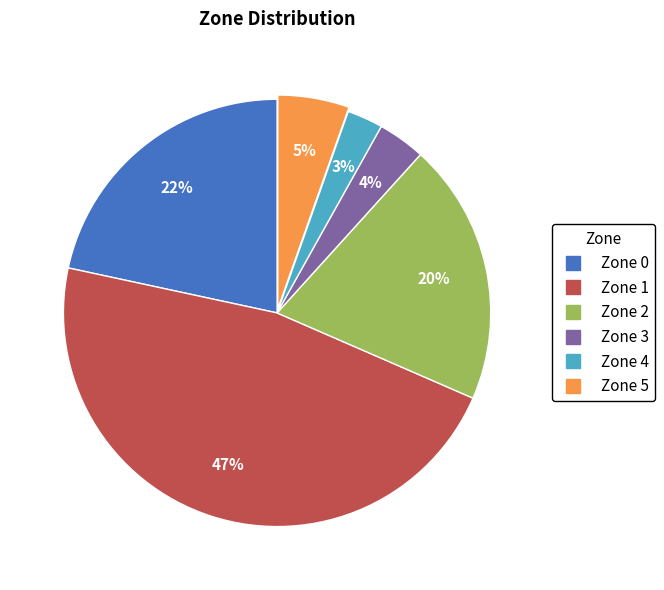

To the nearest percent, what is the average slice percentage?

17%